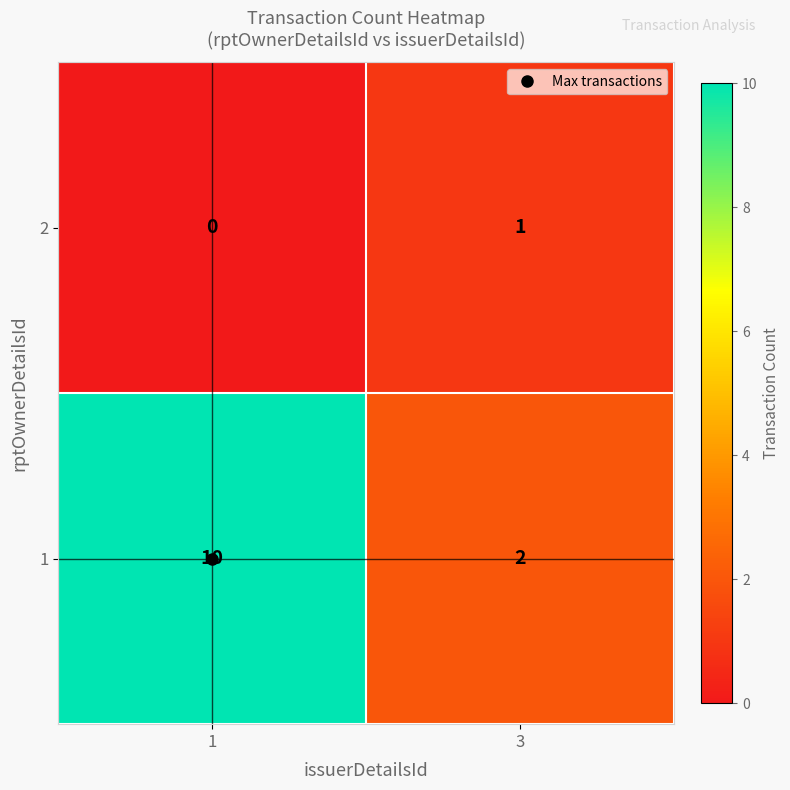

What is the difference between the maximum and minimum values in the 1 series?

8